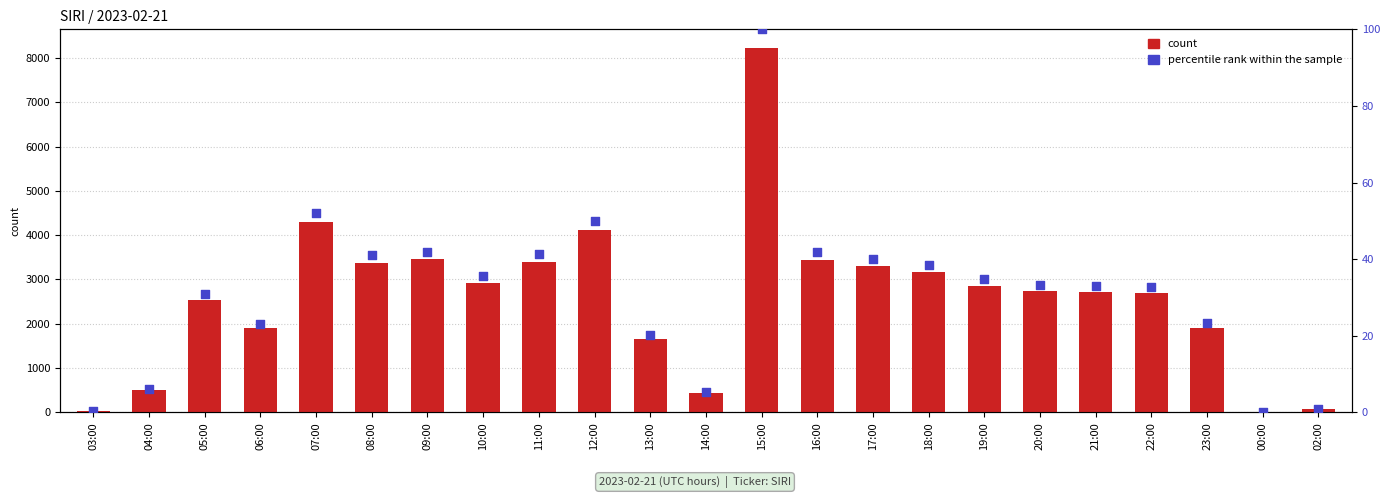

Which series contains the highest Y value?

count